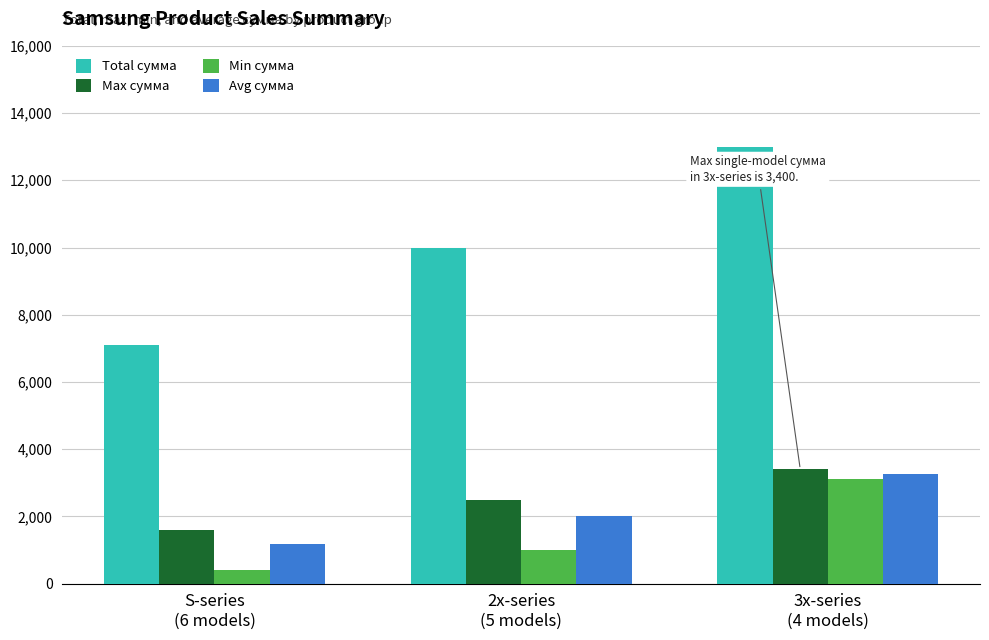

Does the chart contain stacked bars?

No